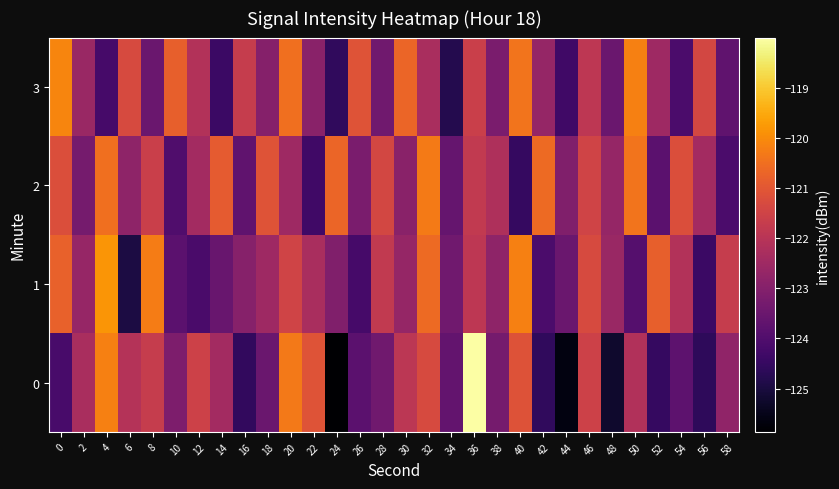

Count the number of data series in this chart.

4